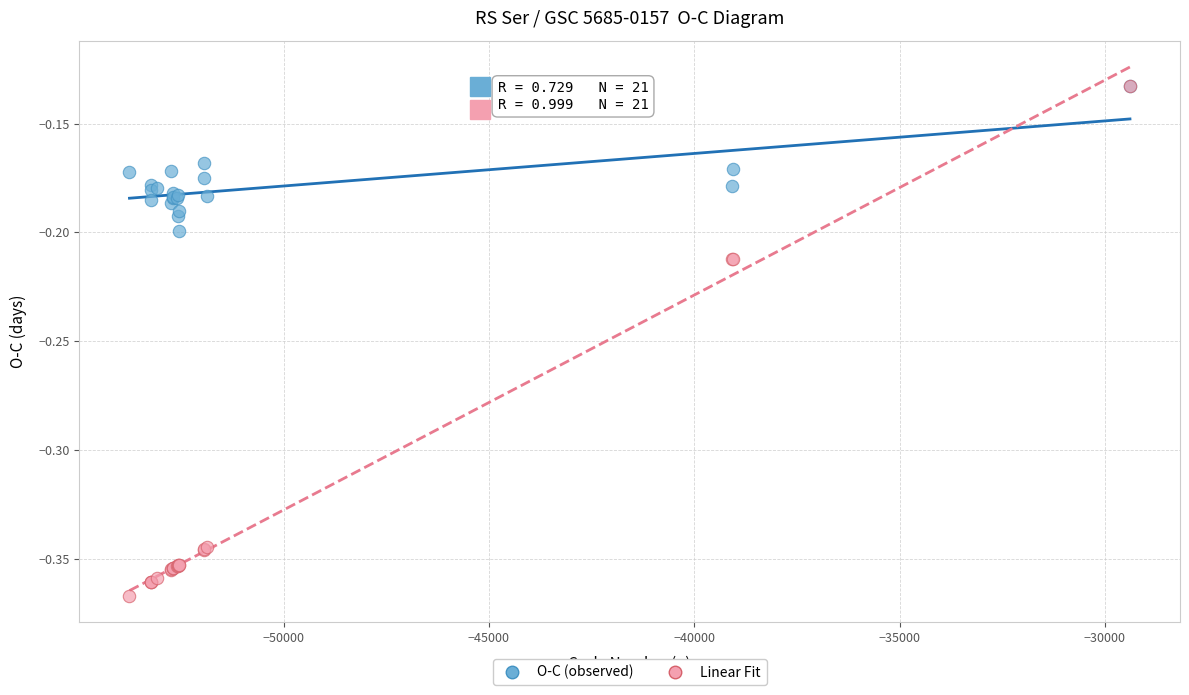

Which series contains the lowest Y value?

Linear Fit